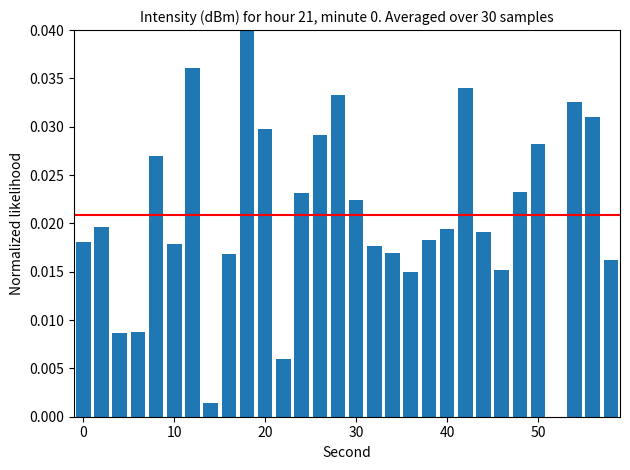

What is the sum of all values?

0.6